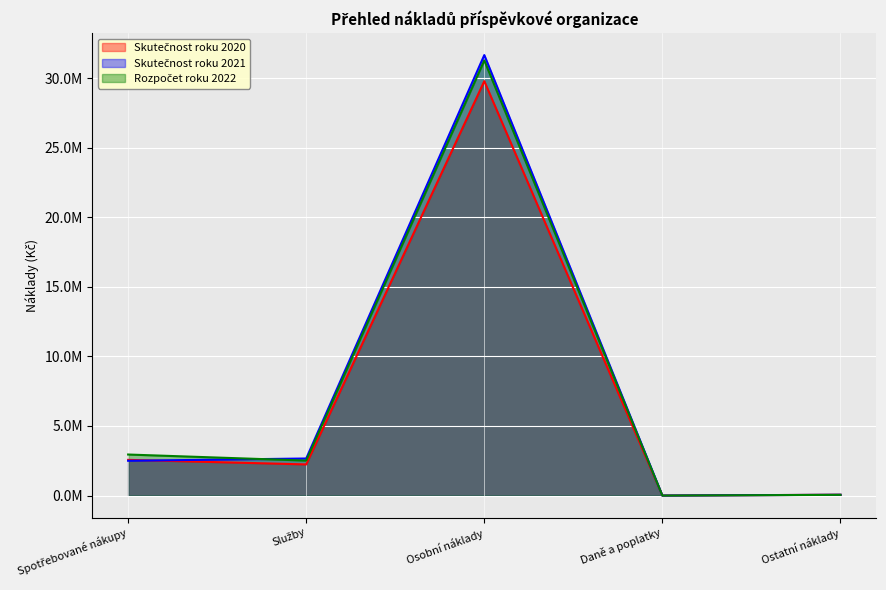

What is the difference between the maximum and second lowest values in the Skutečnost roku 2021 series?

31590742.0